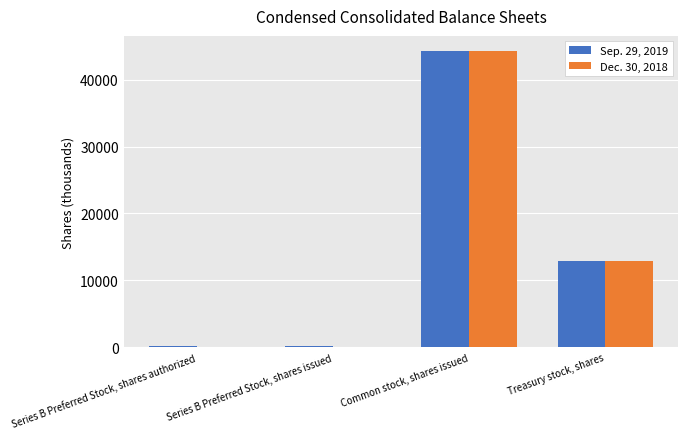

True or false: Dec. 30, 2018 has a value of 44301.0 at Common stock, shares issued.

True